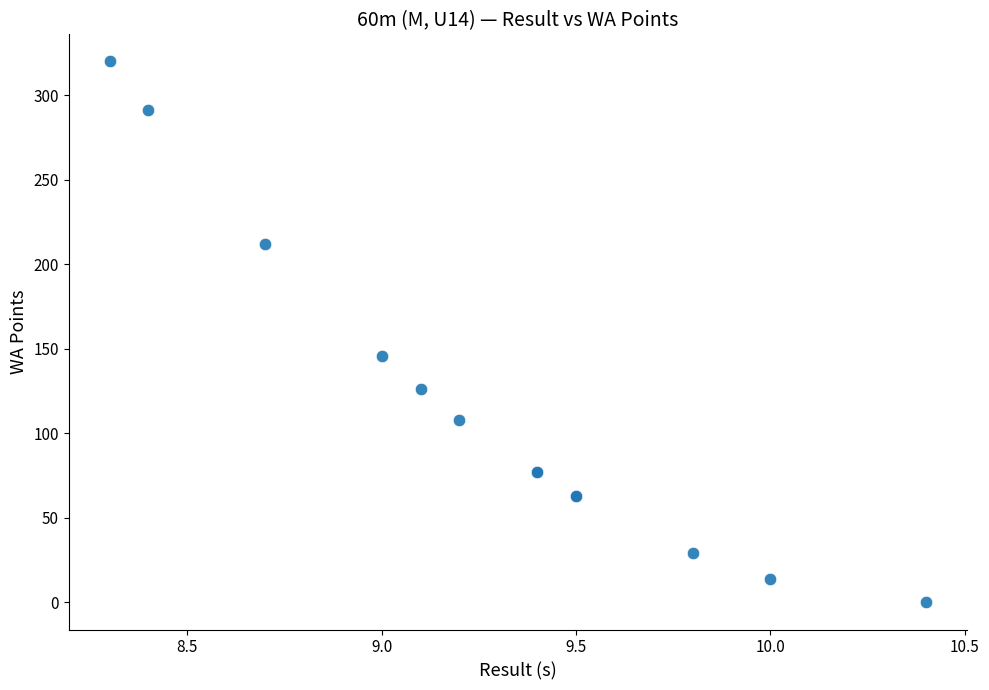

What Y value in the scatter plot is closest to 160?

146